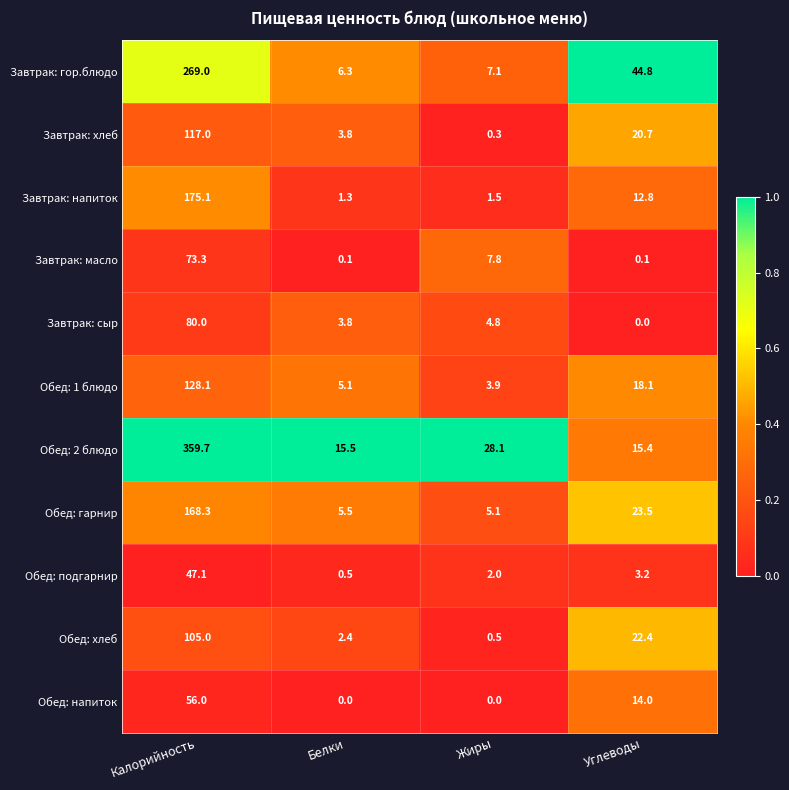

What is the total value across all series at Углеводы?

175.0